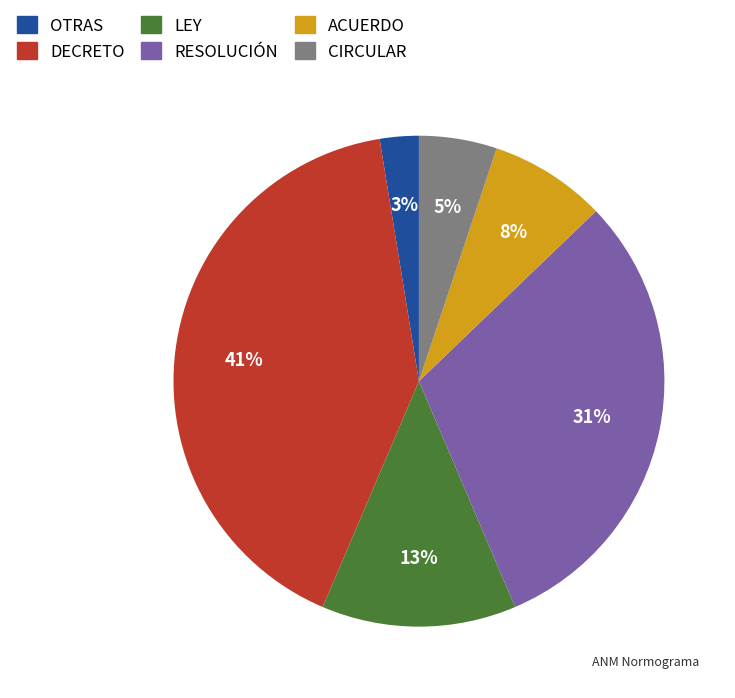

How many slices are in this pie chart?

6